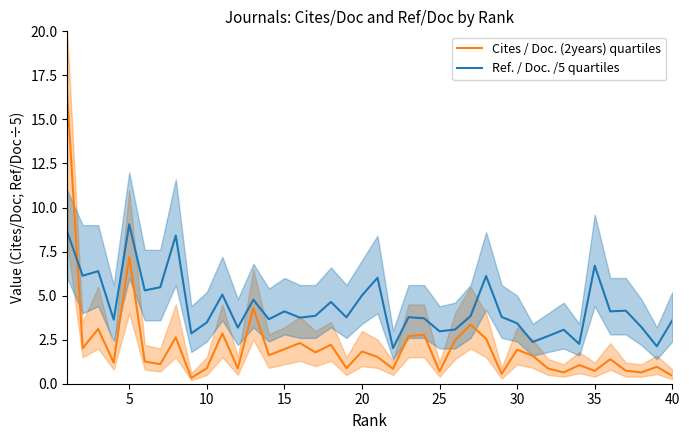

What is the sum of all Ref. / Doc. /5 quartiles values?

174.2